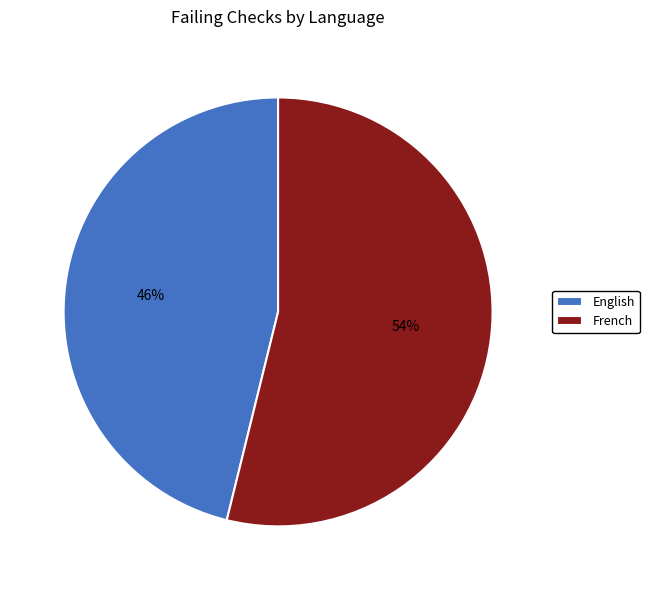

Is the sum of French and English greater than half?

Yes